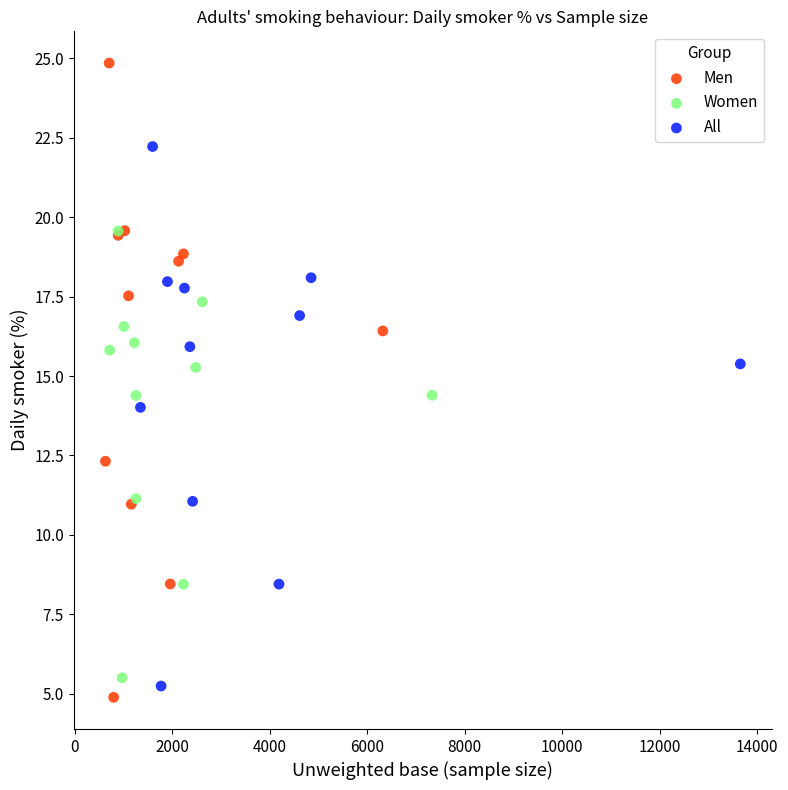

Which series has the largest Y range (max minus min)?

Men